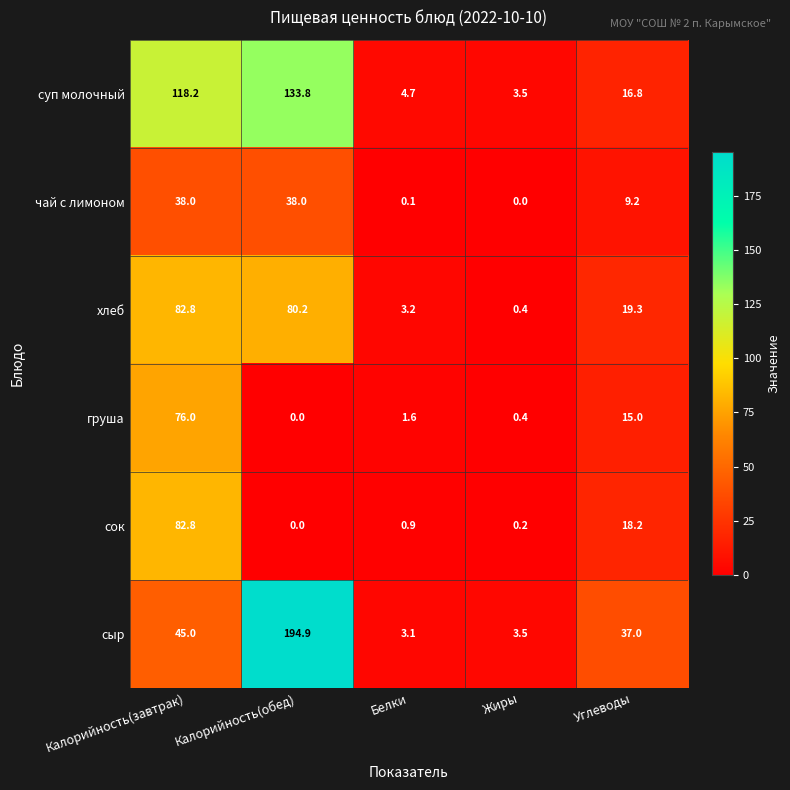

Reading left to right, list all the values displayed in this chart.

суп молочный: Калорийность(завтрак)=118.2	Калорийность(обед)=133.8	Белки=4.7	Жиры=3.5	Углеводы=16.8
чай с лимоном: Калорийность(завтрак)=38.0	Калорийность(обед)=38.0	Белки=0.1	Жиры=0.0	Углеводы=9.2
хлеб: Калорийность(завтрак)=82.8	Калорийность(обед)=80.2	Белки=3.2	Жиры=0.4	Углеводы=19.3
груша: Калорийность(завтрак)=76.0	Калорийность(обед)=0.0	Белки=1.6	Жиры=0.4	Углеводы=15.0
сок: Калорийность(завтрак)=82.8	Калорийность(обед)=0.0	Белки=0.9	Жиры=0.2	Углеводы=18.2
сыр: Калорийность(завтрак)=45.0	Калорийность(обед)=194.9	Белки=3.1	Жиры=3.5	Углеводы=37.0